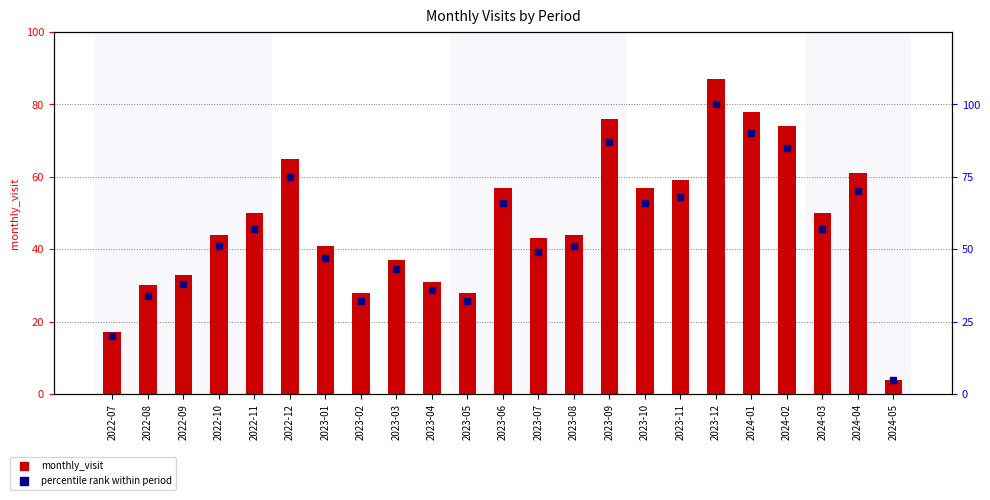

At how many categories does at least one series exceed 7?

22